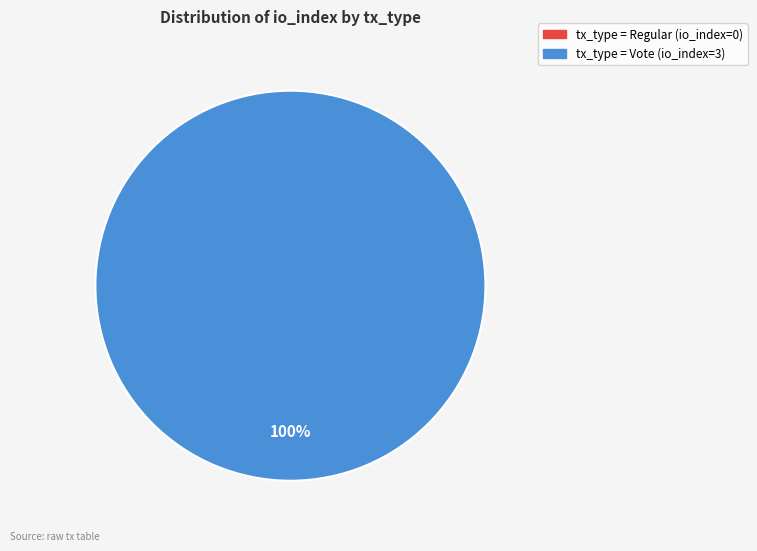

Which category accounts for the majority?

Vote